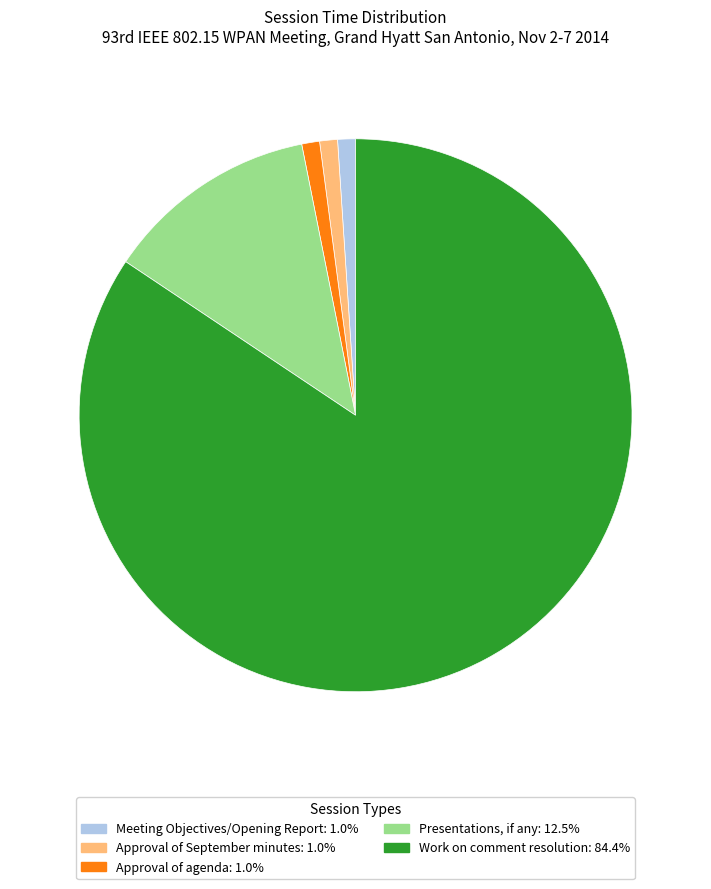

Is there any slice that represents more than half of the pie?

Yes